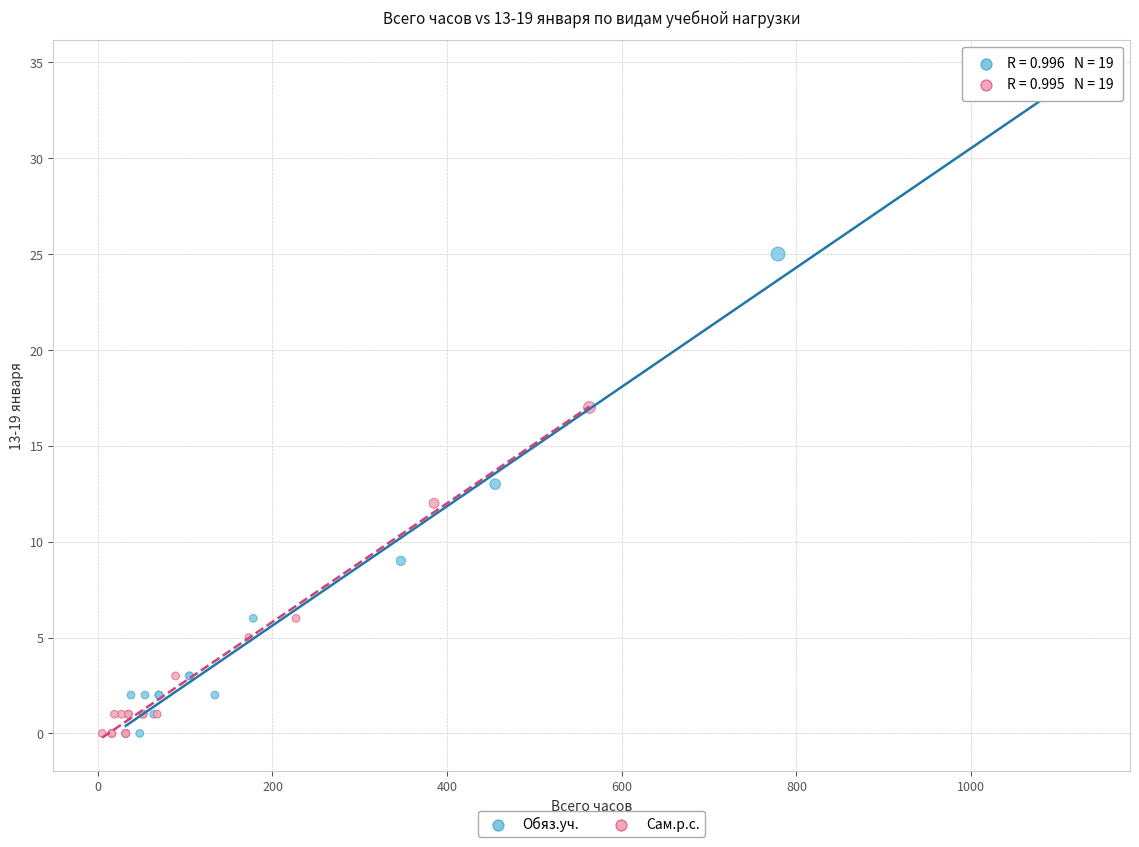

Which series has the widest spread of Y values?

Обяз.уч.